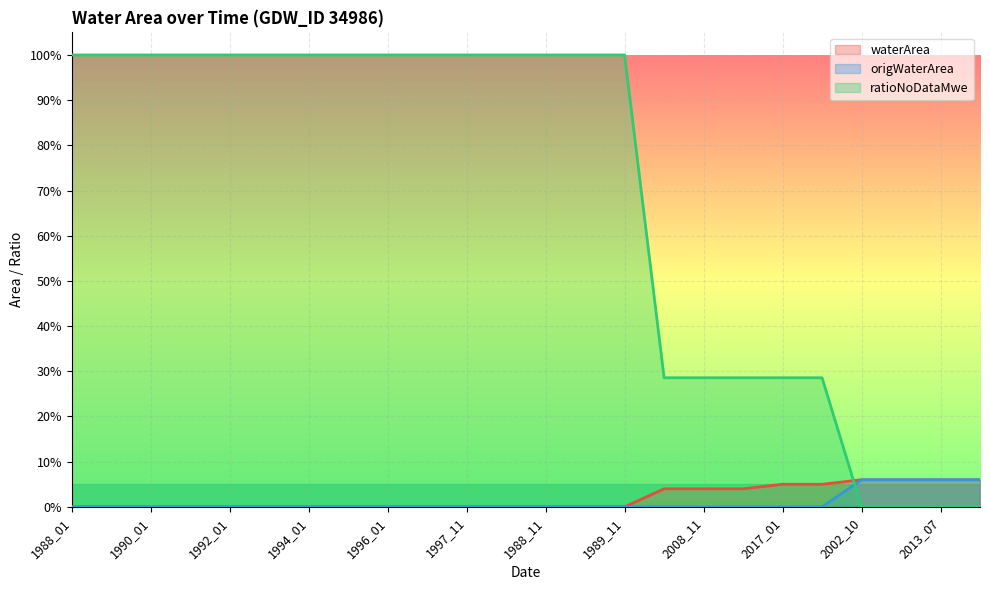

Is the value of waterArea at 1997_12 greater than the value of origWaterArea at 1996_01?

No